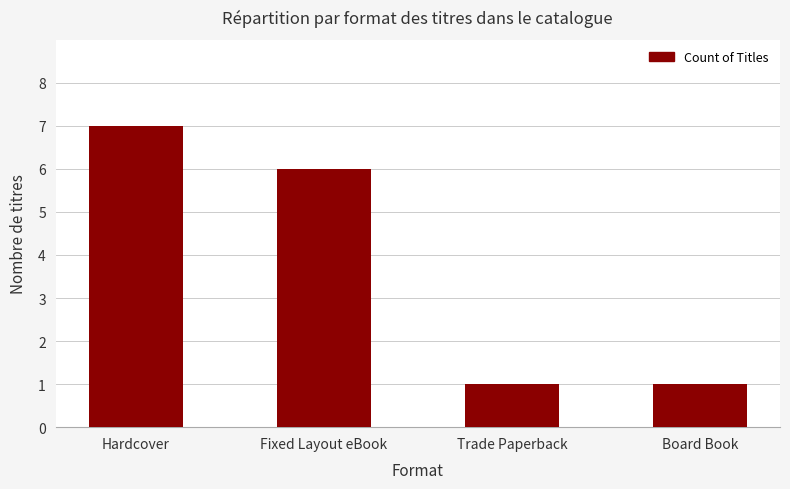

The chart shows a value of 3 at Fixed Layout eBook. True or false?

False